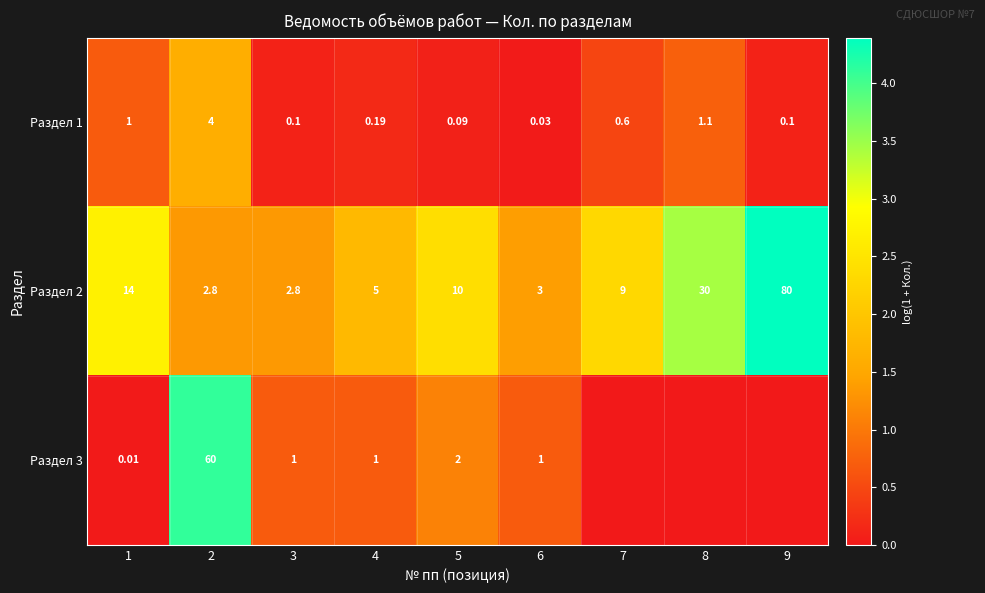

At how many categories does at least one series exceed 1?

9